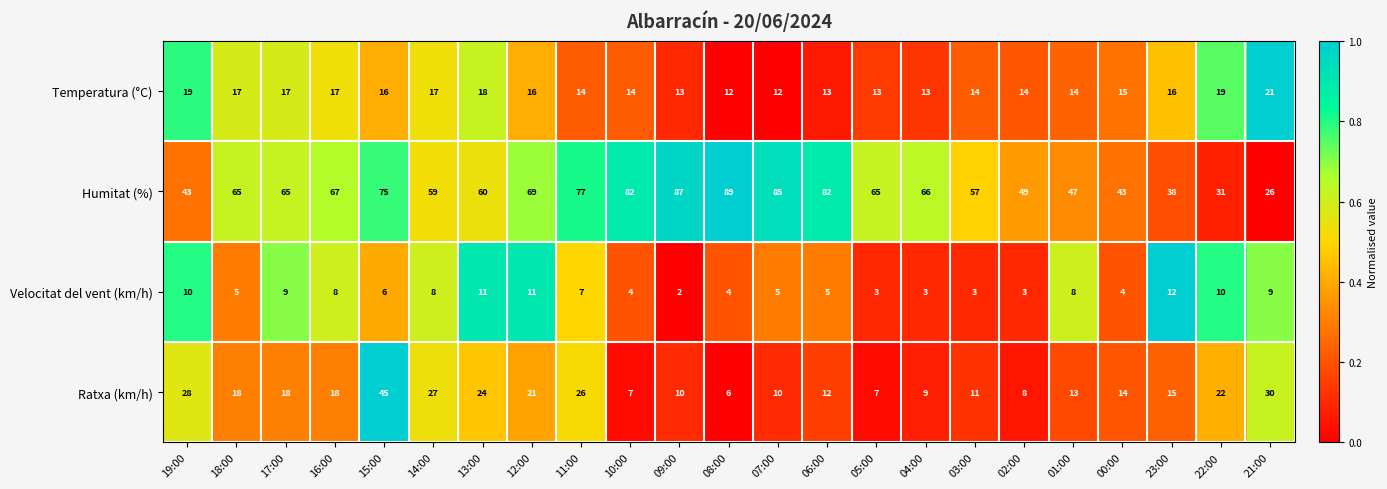

Where is Velocitat del vent (km/h) nearest to the value 7?

11:00